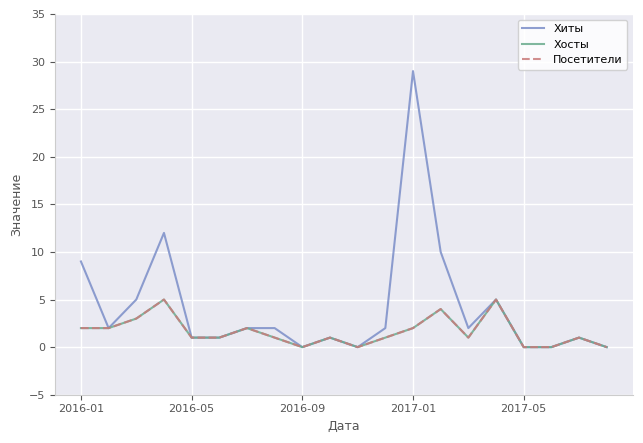

Does the chart display data point markers on the line(s)?

No